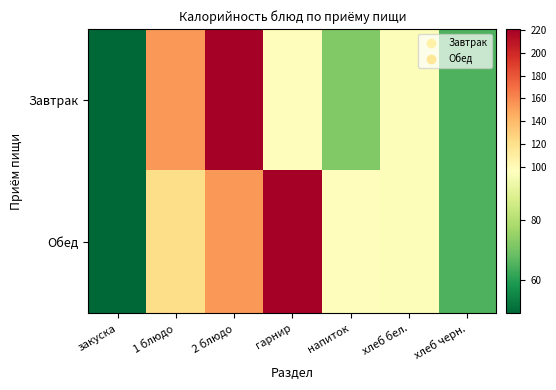

Rank the series at хлеб бел. from lowest to highest value.

Завтрак, Обед